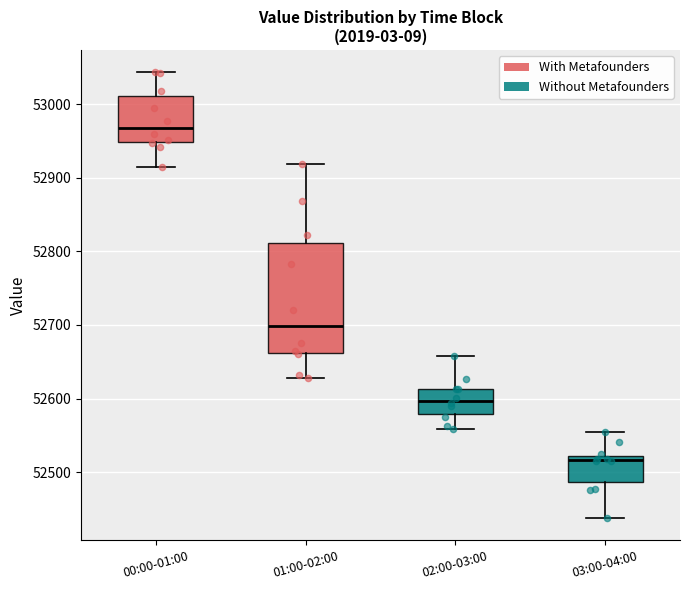

Reading left to right, transcribe this box plot: for each box, give where its median line is, the range the box spans, and where its two whiskers end, as read against the y-axis. The values are not printed on the chart, so give them approximately, as read against the axis.

00:00-01:00: median 52970, box 52950 to 53010, whiskers 52910 to 53040
01:00-02:00: median 52700, box 52660 to 52810, whiskers 52630 to 52920
02:00-03:00: median 52600, box 52580 to 52610, whiskers 52560 to 52660
03:00-04:00: median 52520 (just below the box's upper edge), box 52490 to 52520, whiskers 52440 to 52560